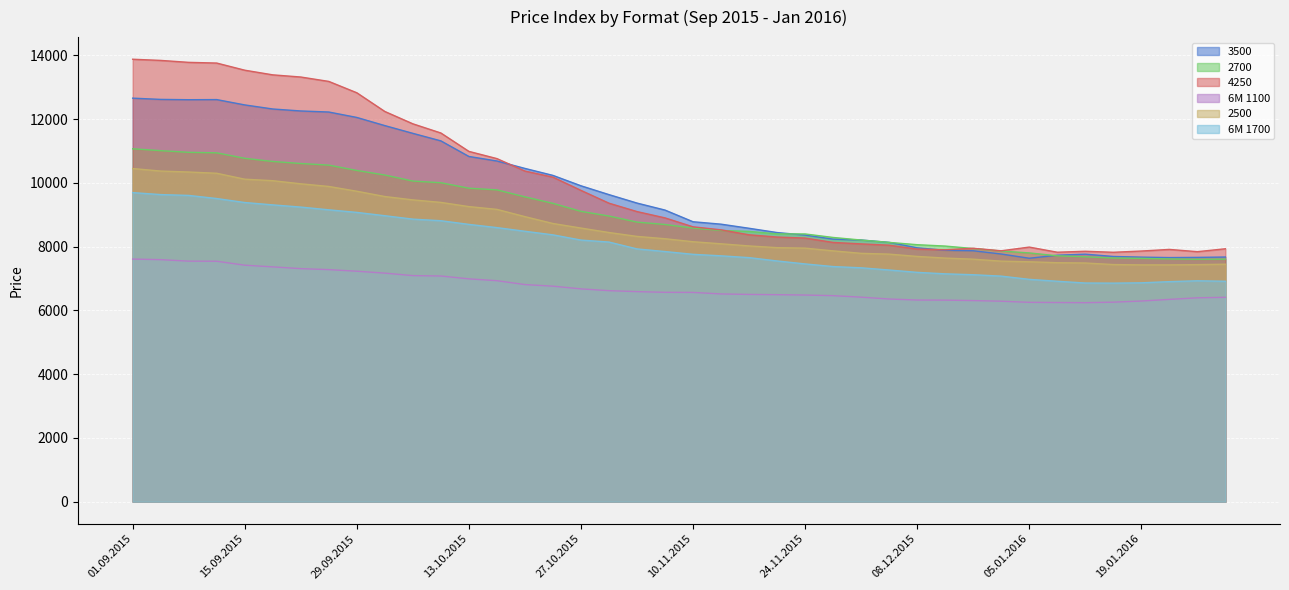

At which category is the sum across all series the highest?

01.09.2015